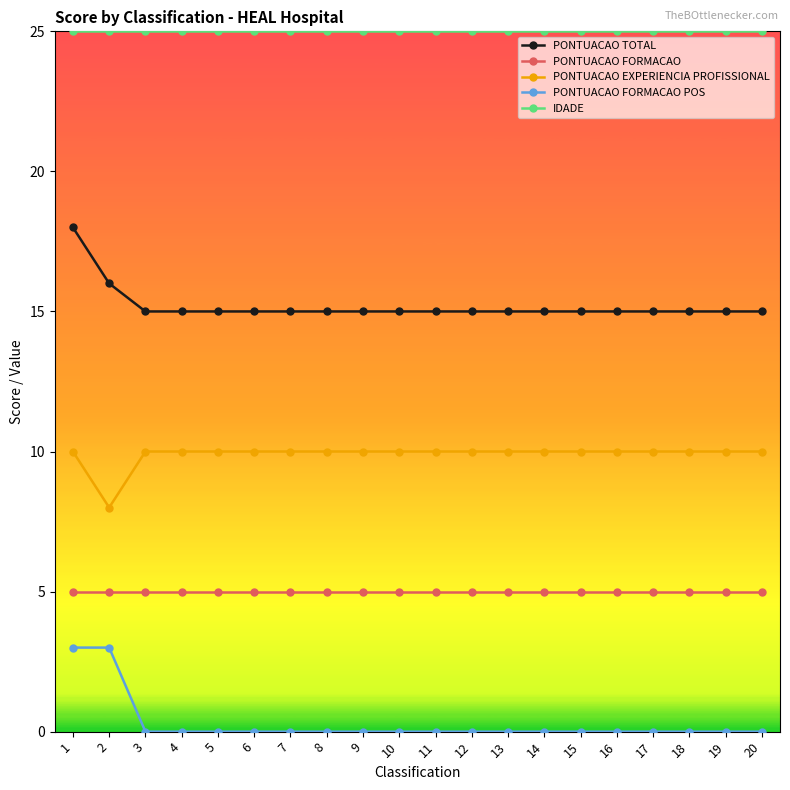

At which category is the sum across all series the highest?

1